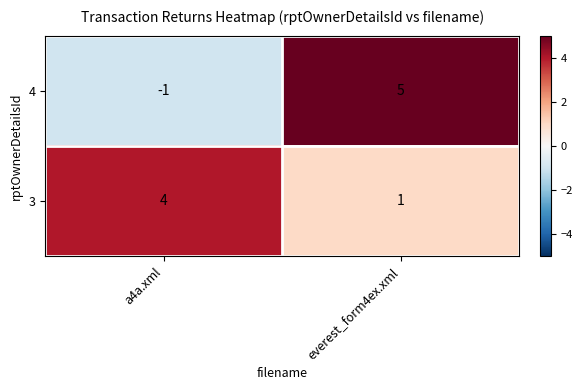

Rank the series at a4a.xml from lowest to highest value.

4, 3